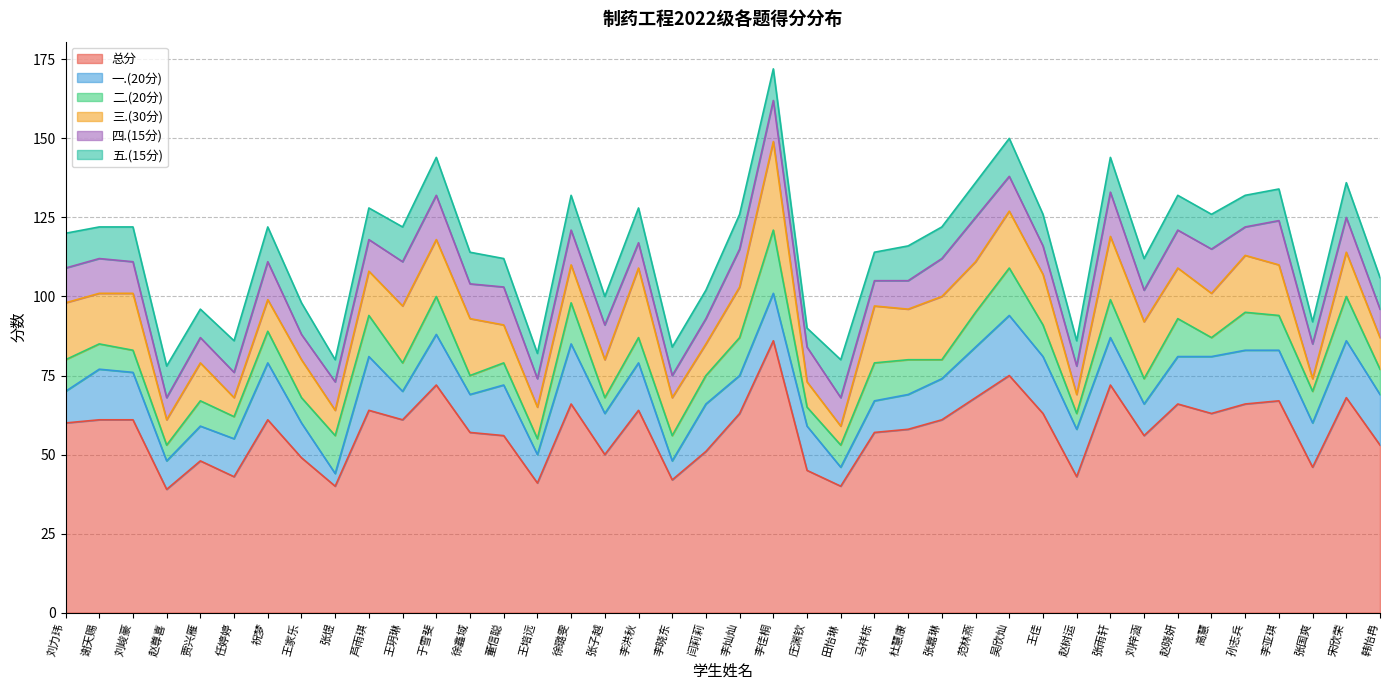

Which has a higher value, 董信聪 or 马祥栋?

马祥栋